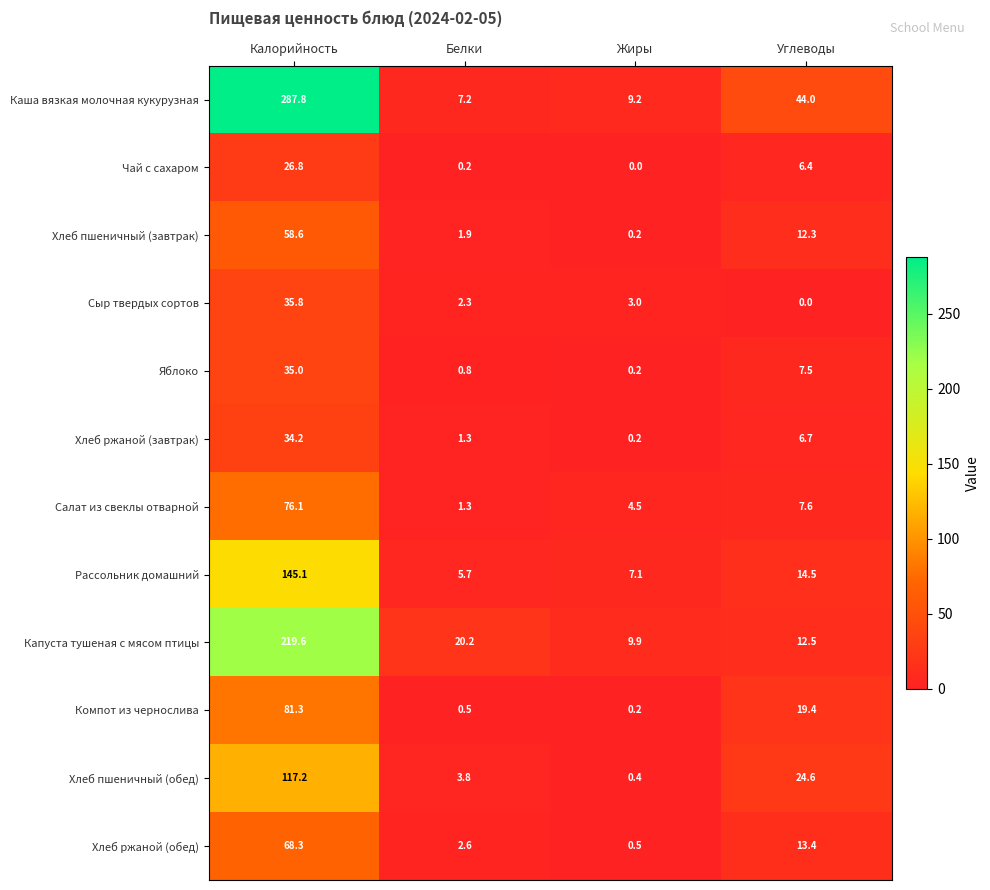

At how many categories does at least one series exceed 50?

1